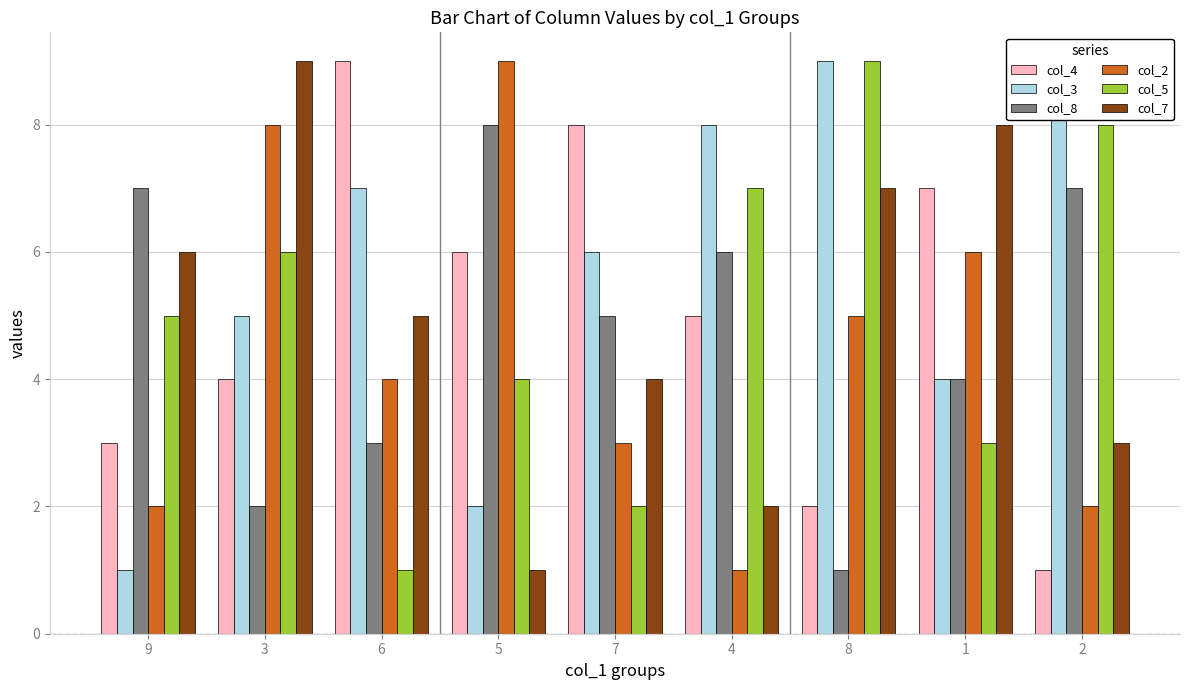

Which category has the highest value in the col_2 series?

5